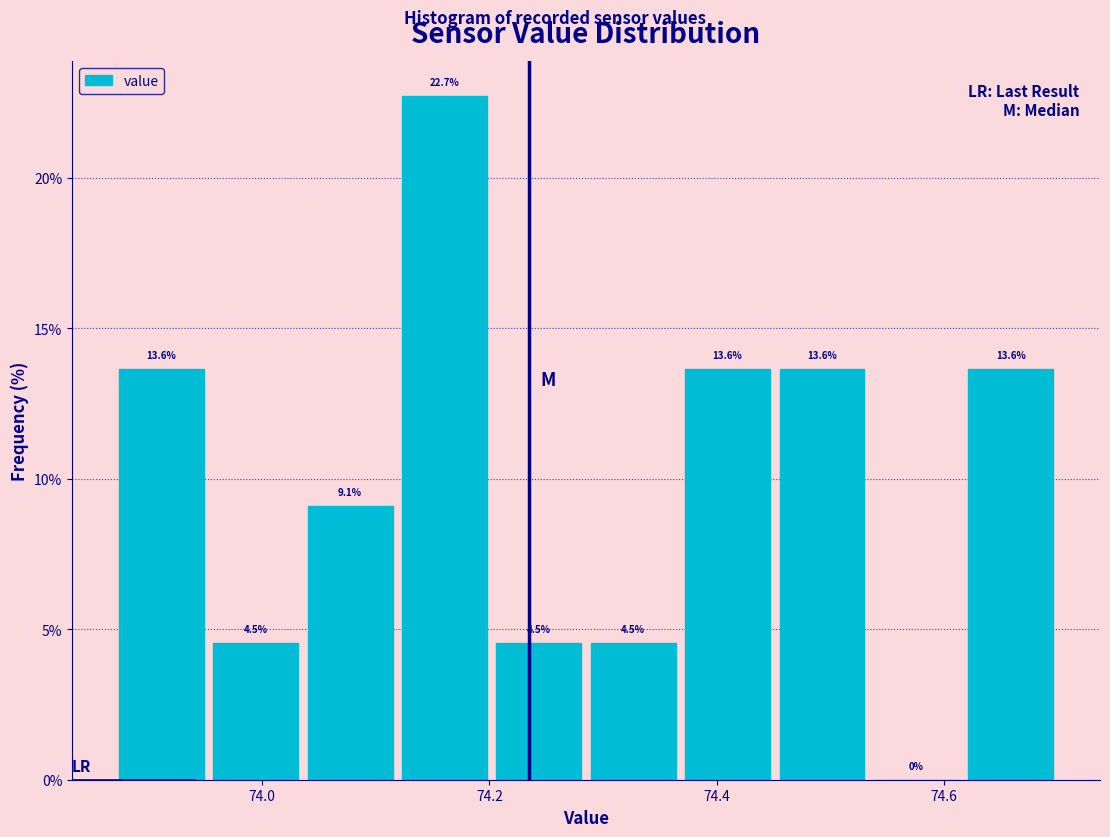

How tall is the bar that spans 74.20 to 74.28 on the x-axis? The bar edges are not printed on the chart, so give them approximately, as read against the axis.

4.5